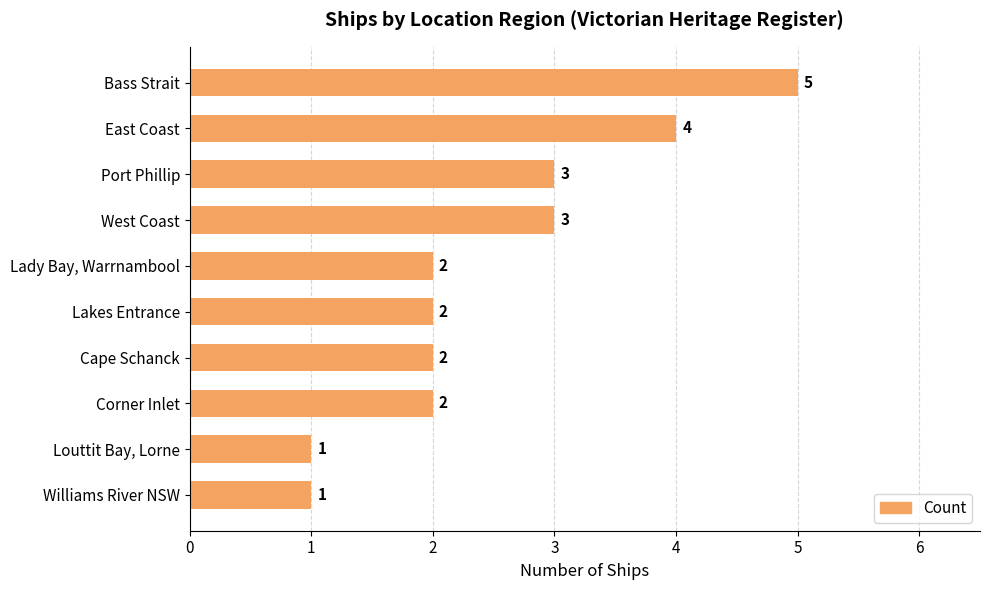

How many series are shown in this chart?

1